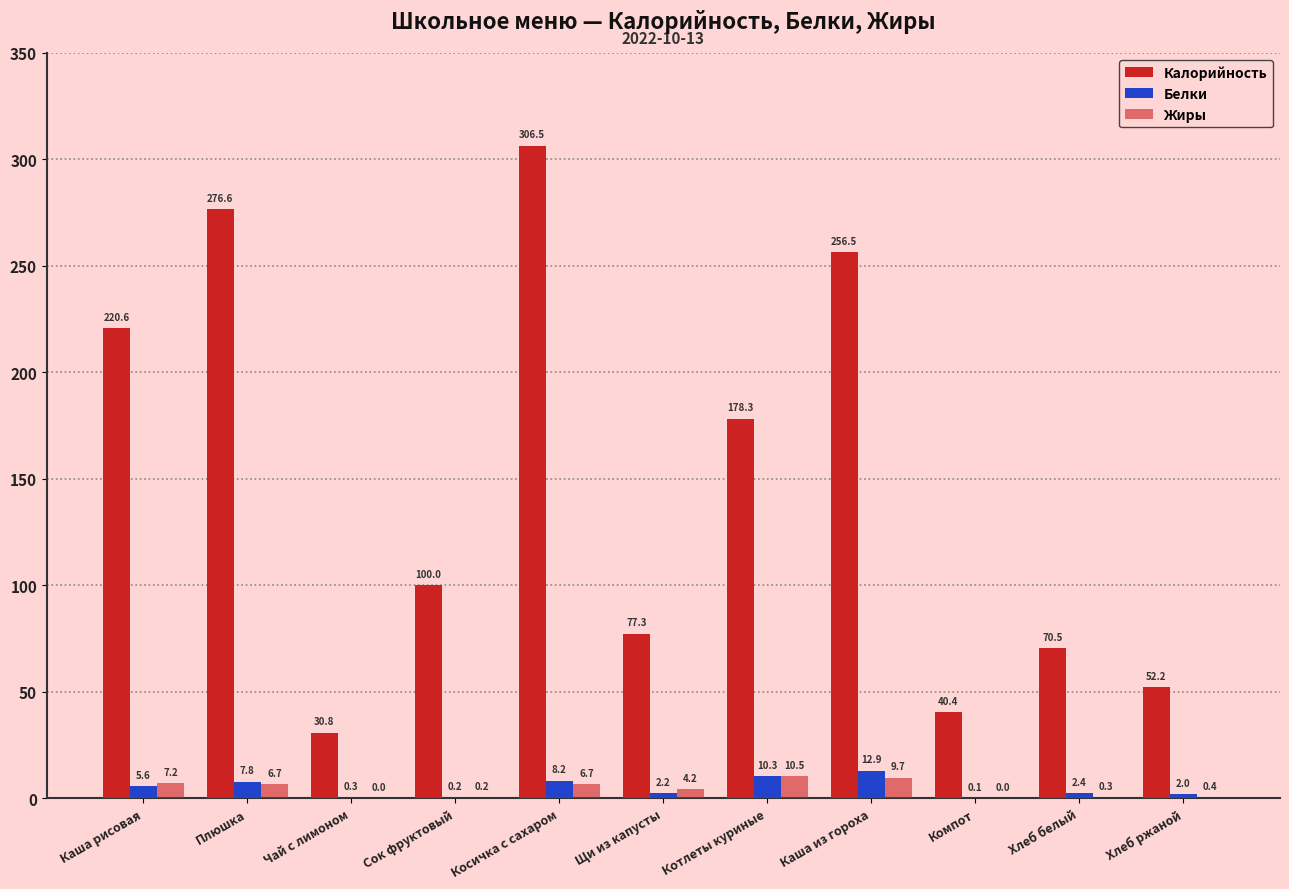

Are the bars grouped side by side (vs. stacked)?

Yes